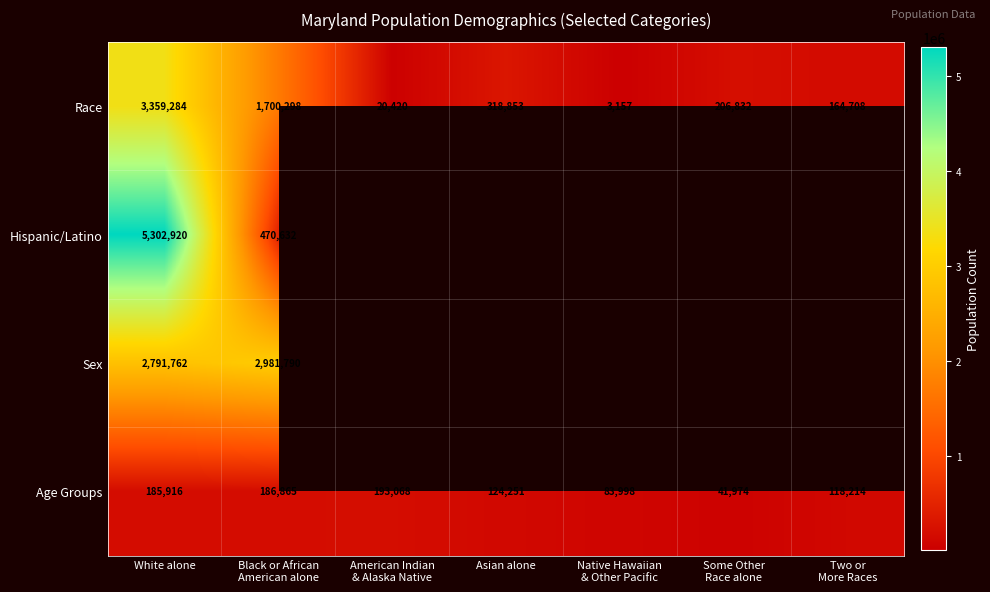

Count the number of data series in this chart.

4